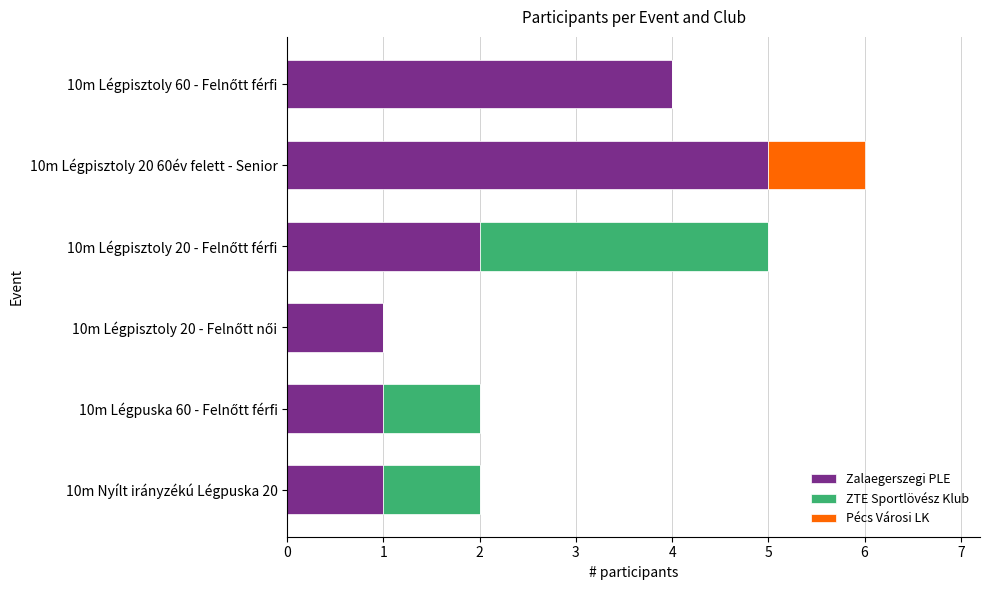

The Zalaegerszegi PLE series shows 1 at 10m Nyílt irányzékú Légpuska 20. True or false?

True